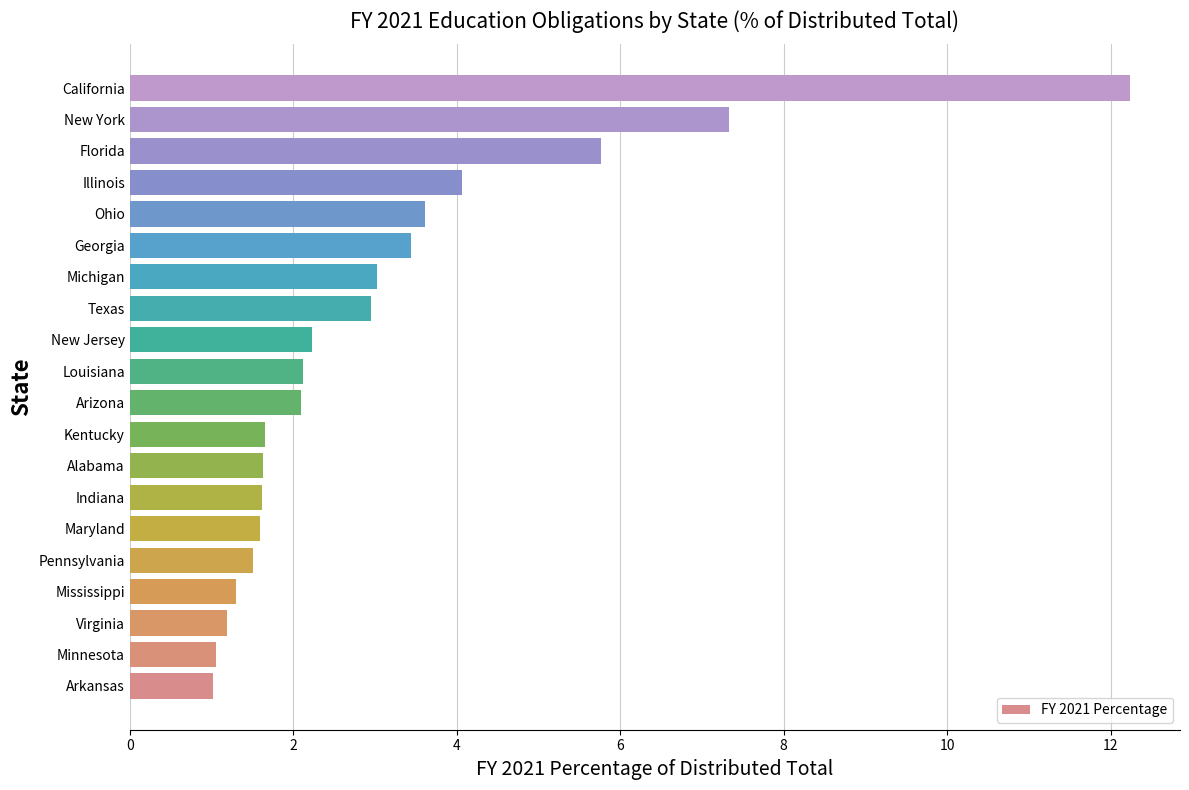

The chart shows a value of 2.1 at Louisiana. True or false?

True